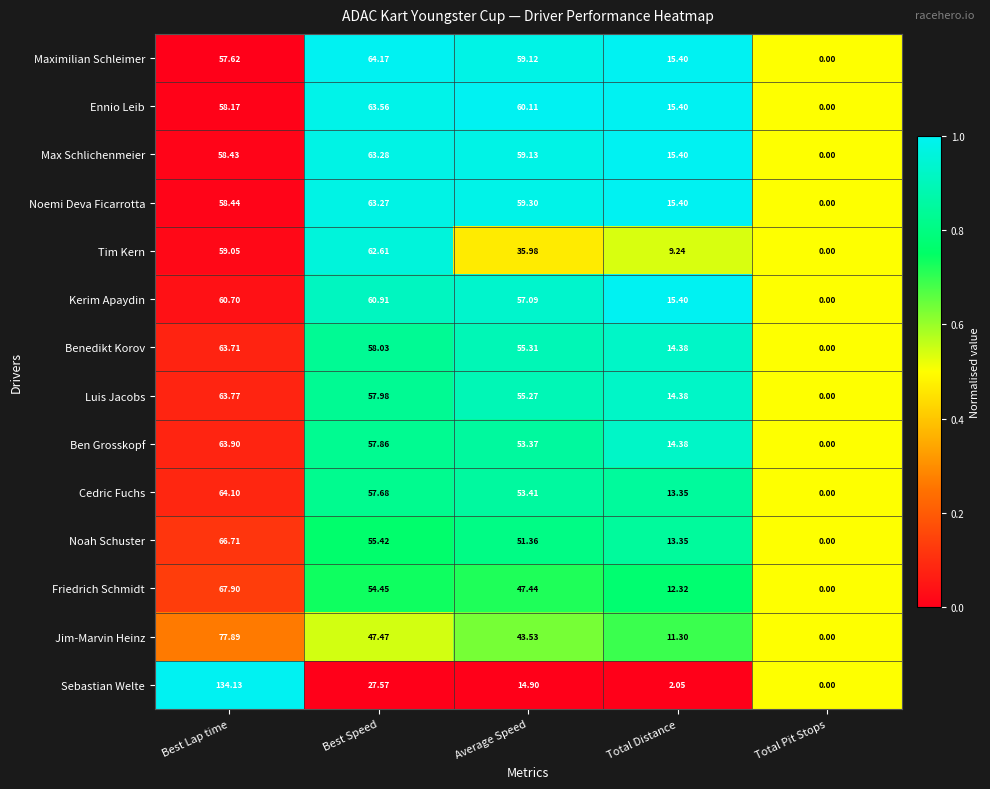

Is the value of Sebastian Welte at Best Lap time greater than the value of Ennio Leib at Best Lap time?

Yes